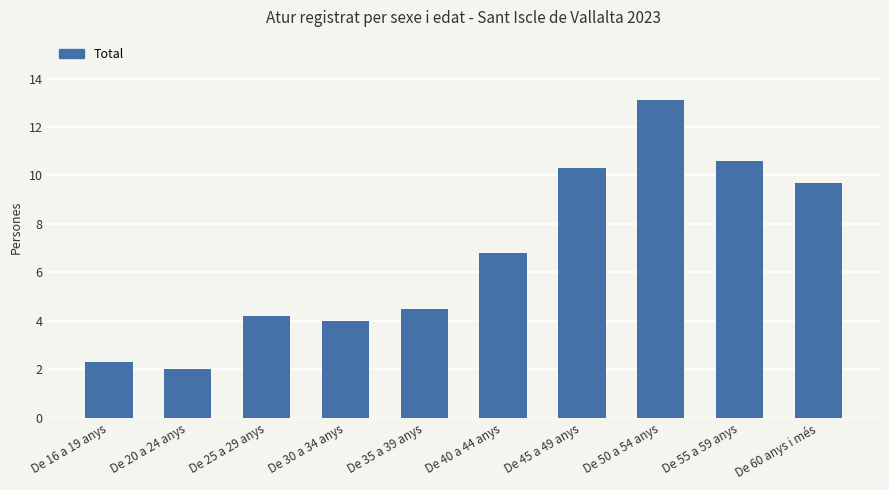

What is the difference between the maximum and minimum values?

11.1